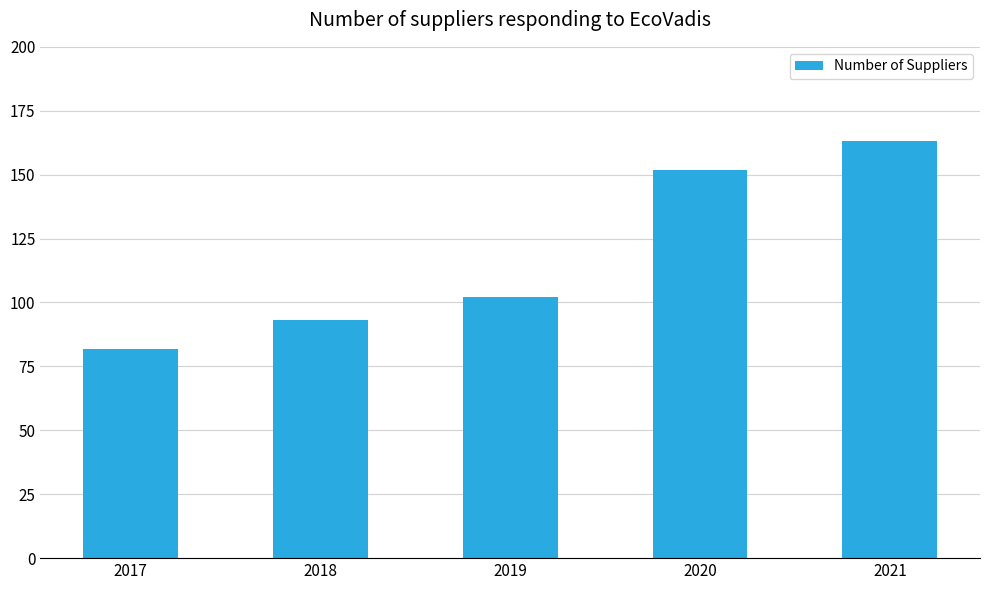

How many distinct data groups are displayed?

1